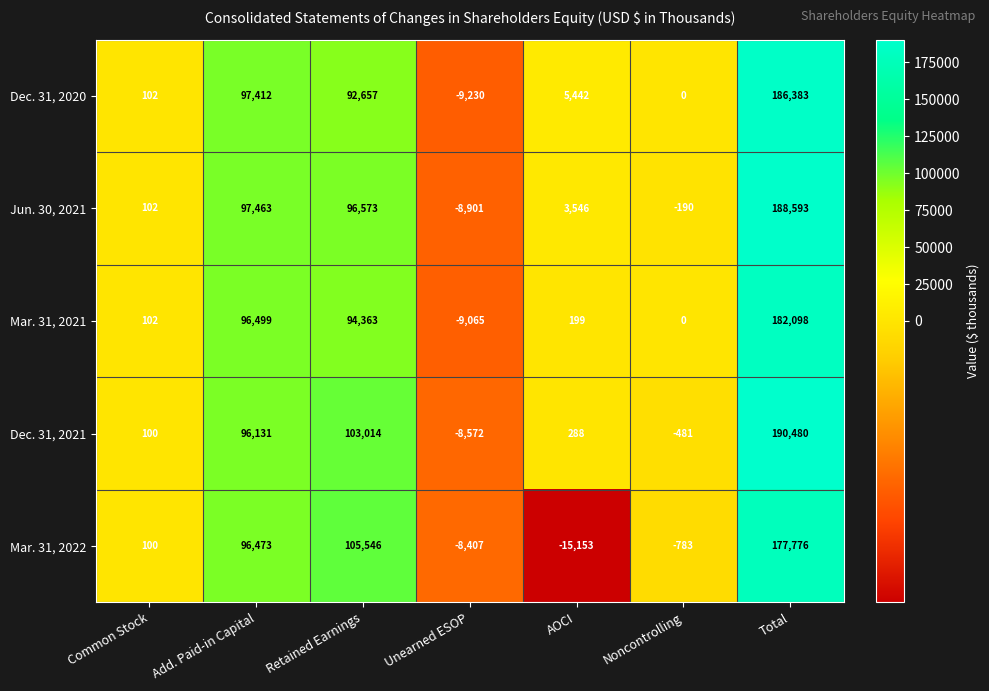

What is the minimum value shown in the chart?

-15153